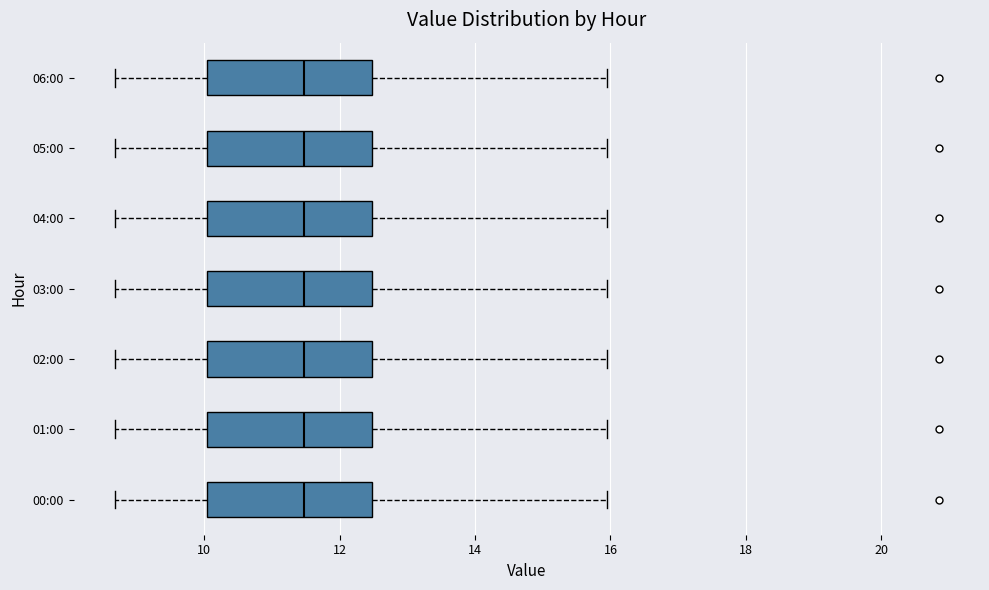

Reading bottom to top, transcribe this box plot: for each box, give where its median line is, the range the box spans, and where its two whiskers end, as read against the x-axis. The values are not printed on the chart, so give them approximately, as read against the axis.

00:00: median 11.4, box 10.0 to 12.4, whiskers 8.6 to 16.0
01:00: median 11.4, box 10.0 to 12.4, whiskers 8.6 to 16.0
02:00: median 11.4, box 10.0 to 12.4, whiskers 8.6 to 16.0
03:00: median 11.4, box 10.0 to 12.4, whiskers 8.6 to 16.0
04:00: median 11.4, box 10.0 to 12.4, whiskers 8.6 to 16.0
05:00: median 11.4, box 10.0 to 12.4, whiskers 8.6 to 16.0
06:00: median 11.4, box 10.0 to 12.4, whiskers 8.6 to 16.0